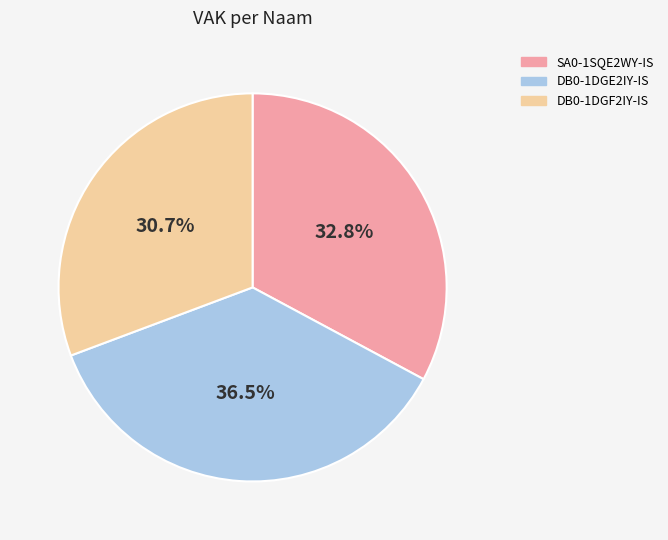

What is the smallest slice in the pie chart?

DB0-1DGF2IY-IS